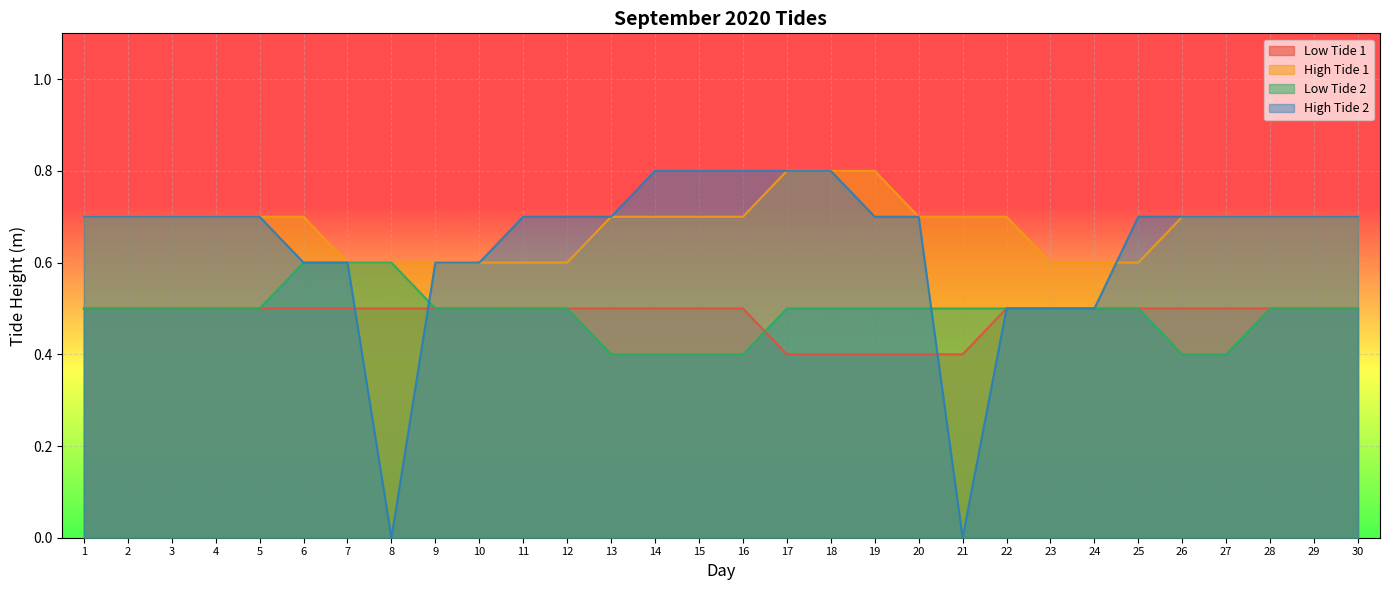

Between 16 and 26, which is larger?

16